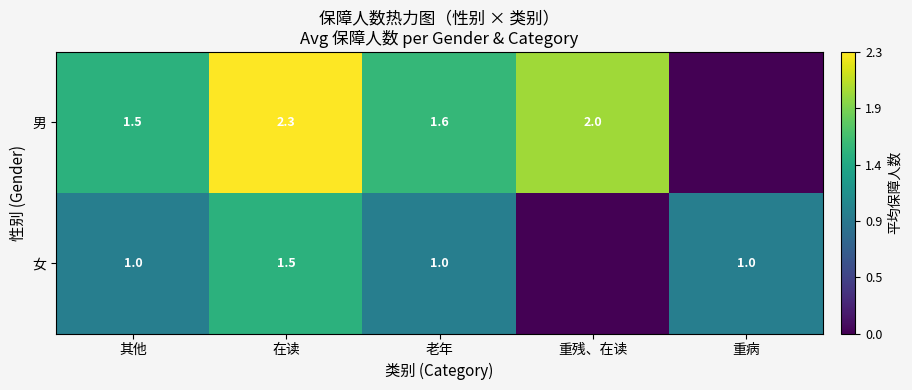

Rank the series at 在读 from highest to lowest value.

男, 女